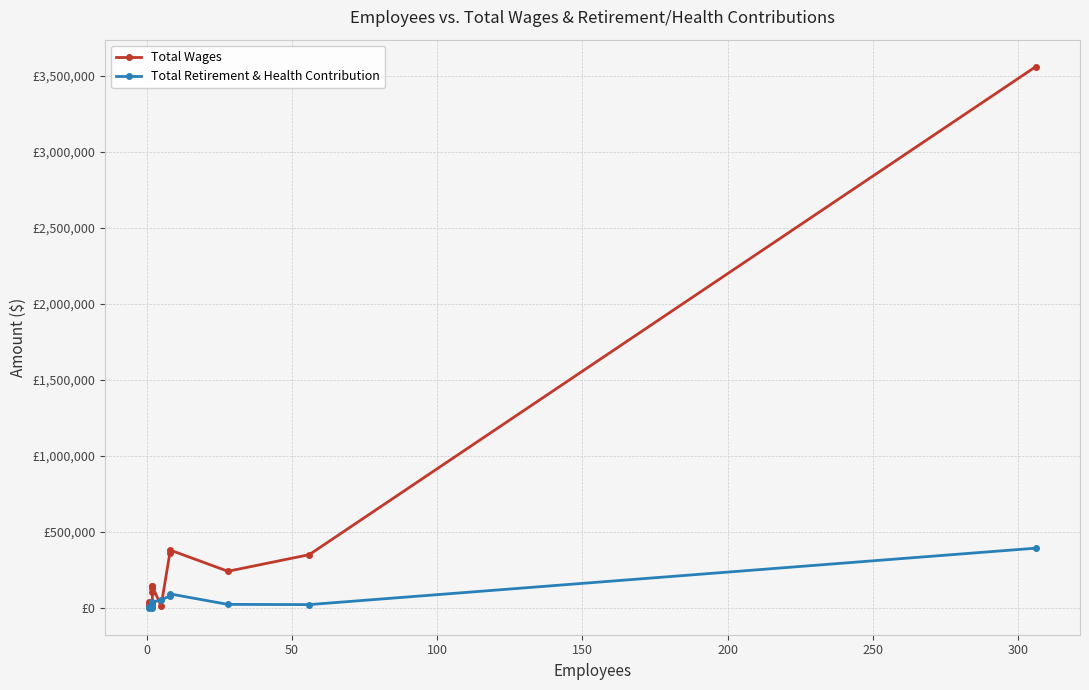

Reading left to right, what are all the values shown in this chart?

Total Wages: 18572	40009	11830	100852	130031	140180	140633	11992	357881	380122	239885	349230	3561417
Total Retirement & Health Contribution: 696	3229	218	13997	28204	32466	36356	50202	77438	90873	21840	20486	391991